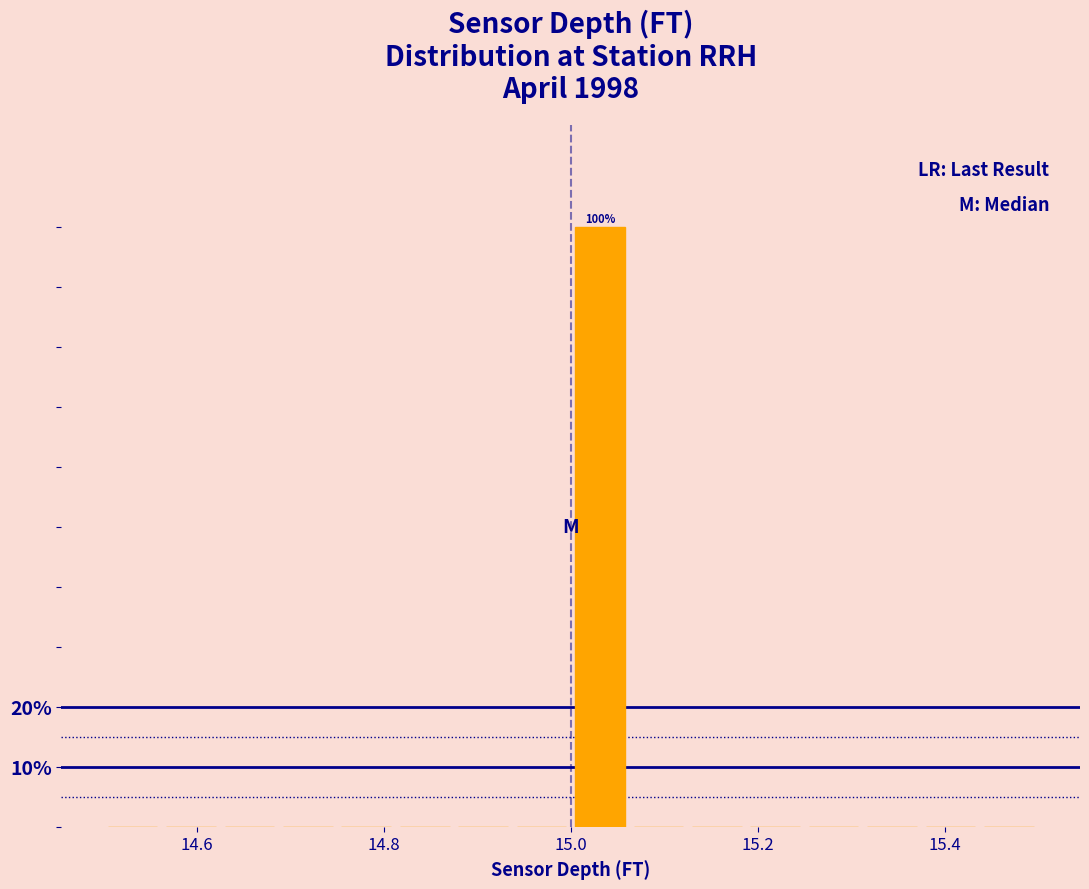

Around what value on the x-axis is the tallest bar? Give the approximate position of its centre, as read against the axis.

15.04